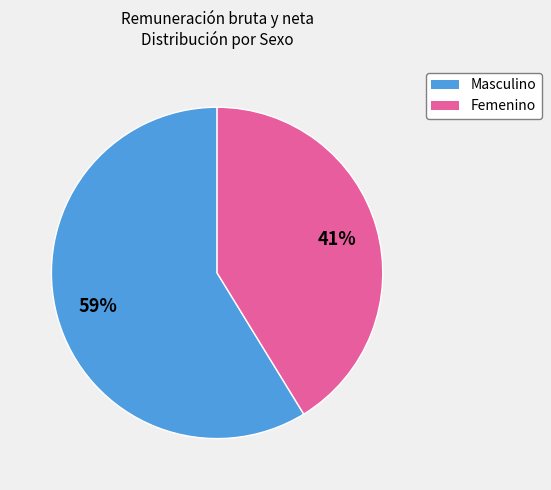

Which category has the biggest portion of the pie?

Masculino